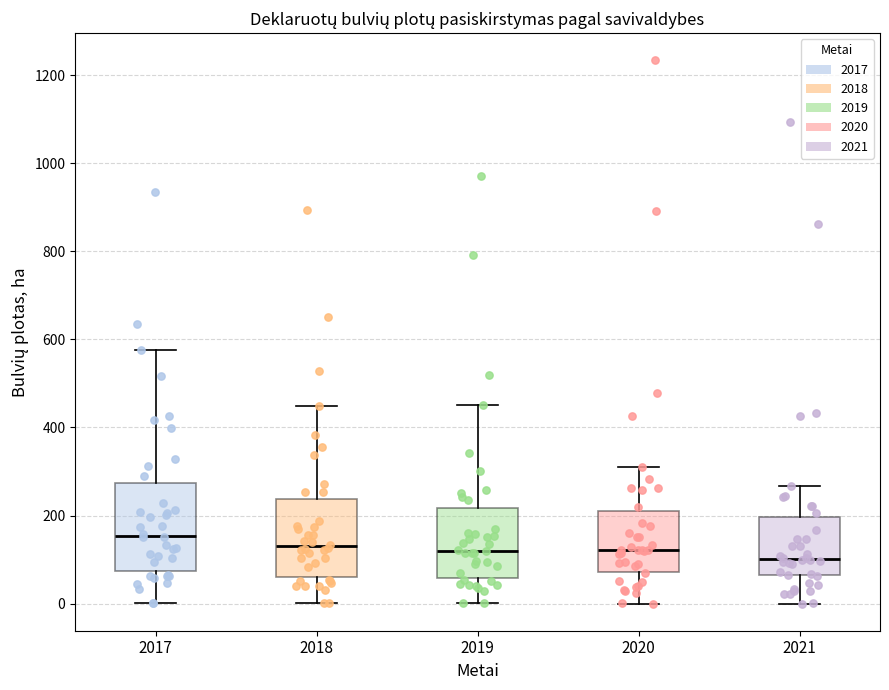

Which box's median line is the highest?

2017